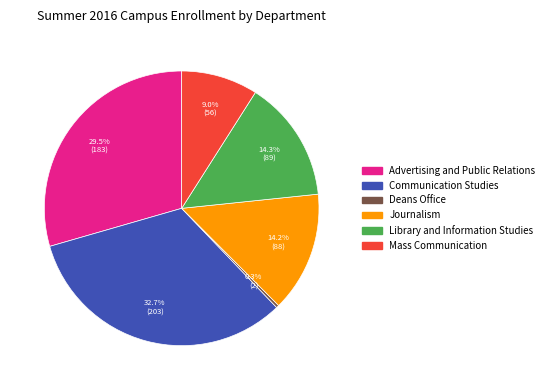

To the nearest percent, what portion does Library and Information Studies represent?

14%